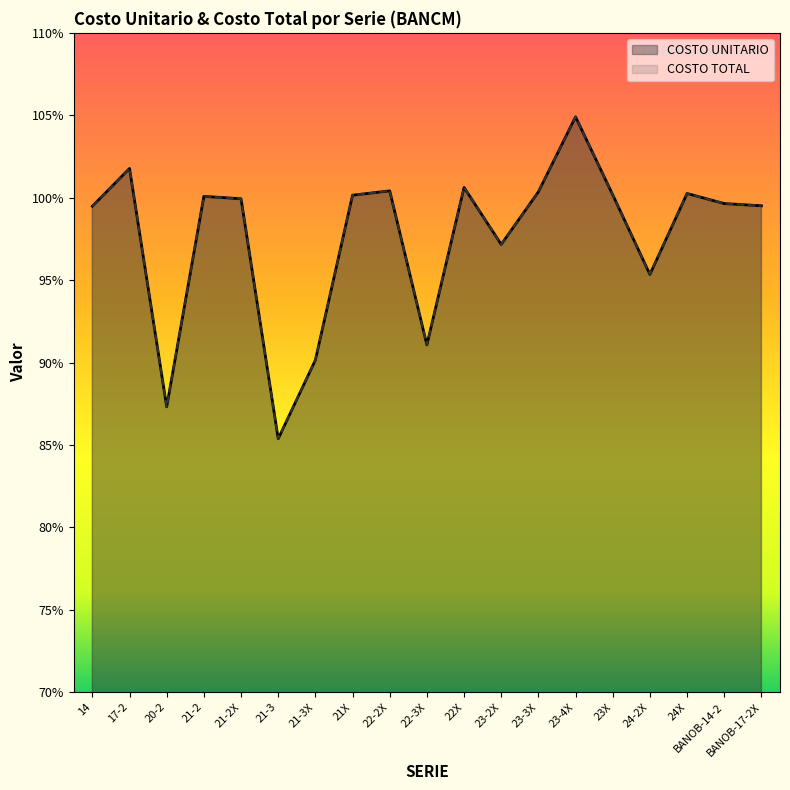

List the series in order of their peak value, lowest first.

COSTO UNITARIO, COSTO TOTAL